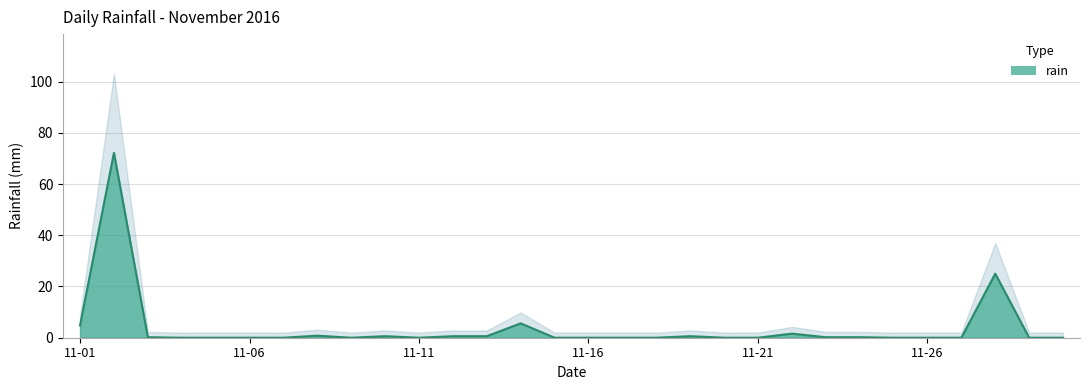

Rank the categories by value from highest to lowest.

2016-11-02, 2016-11-28, 2016-11-14, 2016-11-01, 2016-11-22, 2016-11-08, 2016-11-10, 2016-11-12, 2016-11-13, 2016-11-19, 2016-11-03, 2016-11-23, 2016-11-24, 2016-11-04, 2016-11-05, 2016-11-06, 2016-11-07, 2016-11-09, 2016-11-11, 2016-11-15, 2016-11-16, 2016-11-17, 2016-11-18, 2016-11-20, 2016-11-21, 2016-11-25, 2016-11-26, 2016-11-27, 2016-11-29, 2016-11-30